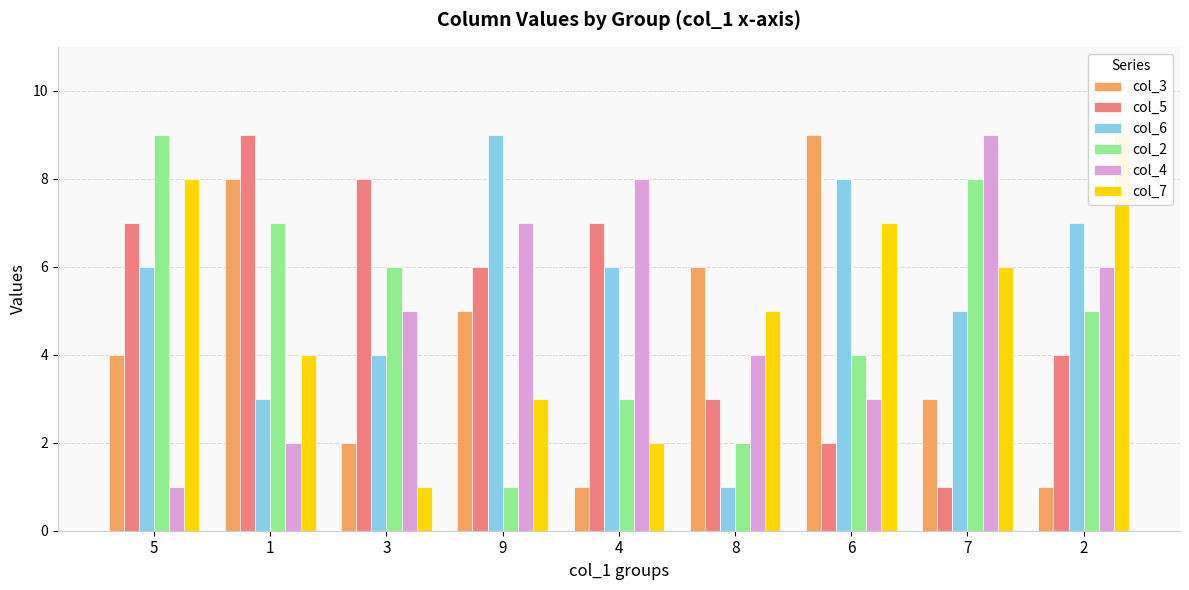

Reading left to right, extract all data points from this chart.

col_3: 4	8	2	5	1	6	9	3	1
col_5: 7	9	8	6	7	3	2	1	4
col_6: 6	3	4	9	6	1	8	5	7
col_2: 9	7	6	1	3	2	4	8	5
col_4: 1	2	5	7	8	4	3	9	6
col_7: 8	4	1	3	2	5	7	6	9